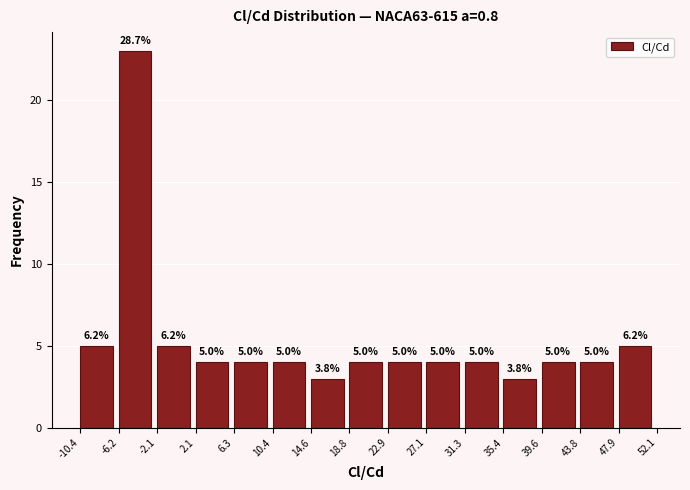

Over which range of the x-axis is the bar tallest?

-6.2 to -2.1